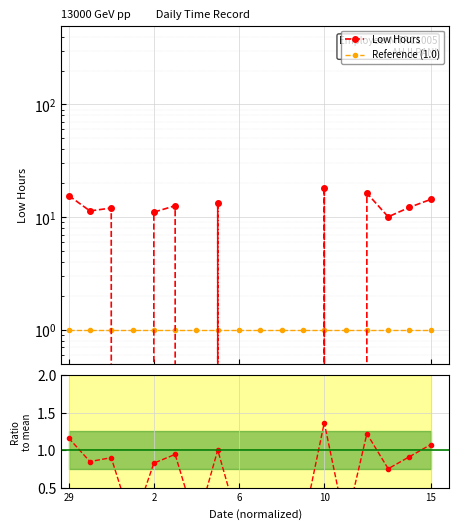

Which series has the largest range (max minus min)?

Low Hours